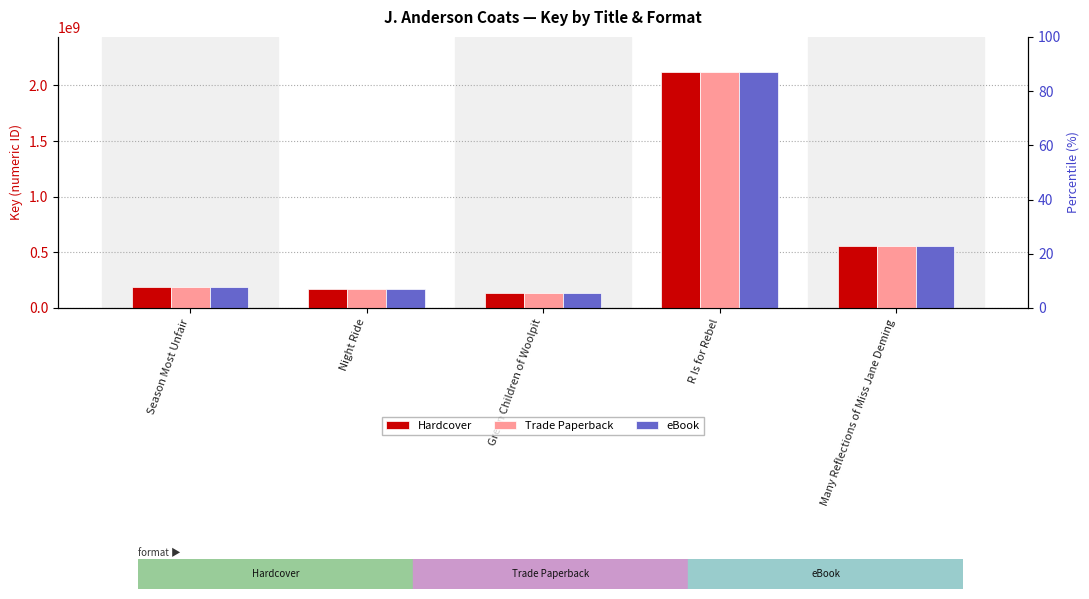

How many data points in Hardcover are less than 186816555?

2